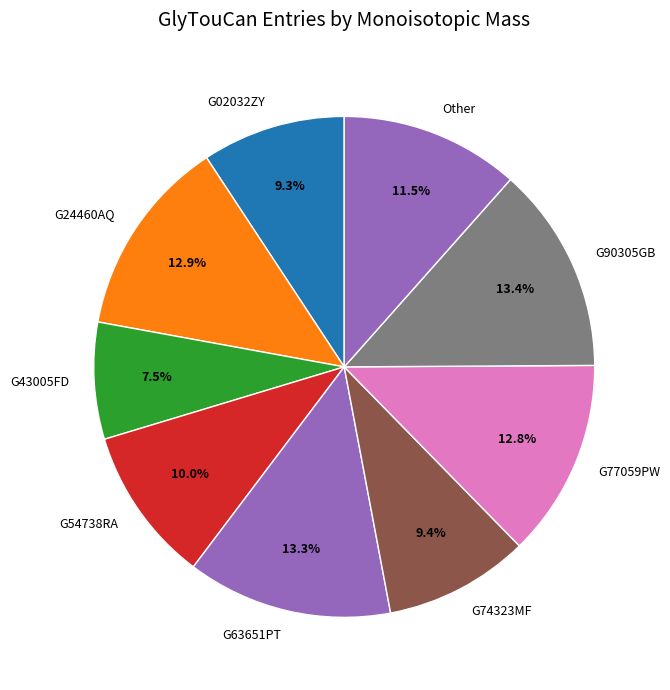

To the nearest percent, what percentage of the pie is G90305GB?

13%